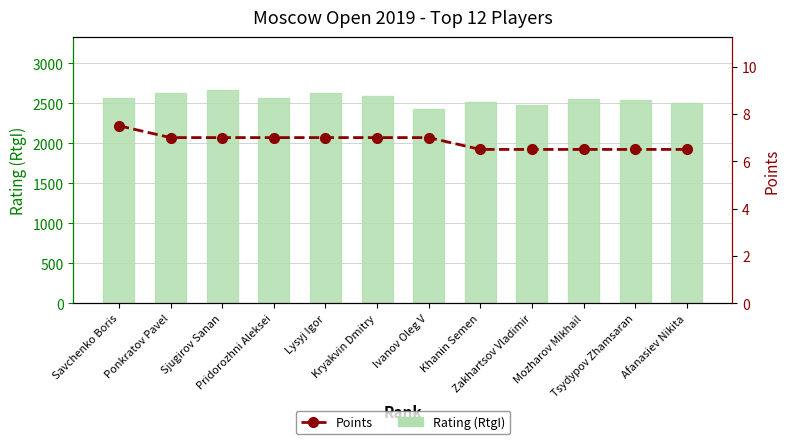

The value of Rating (RtgI) at Khanin Semen is 1010.2. True or false?

False